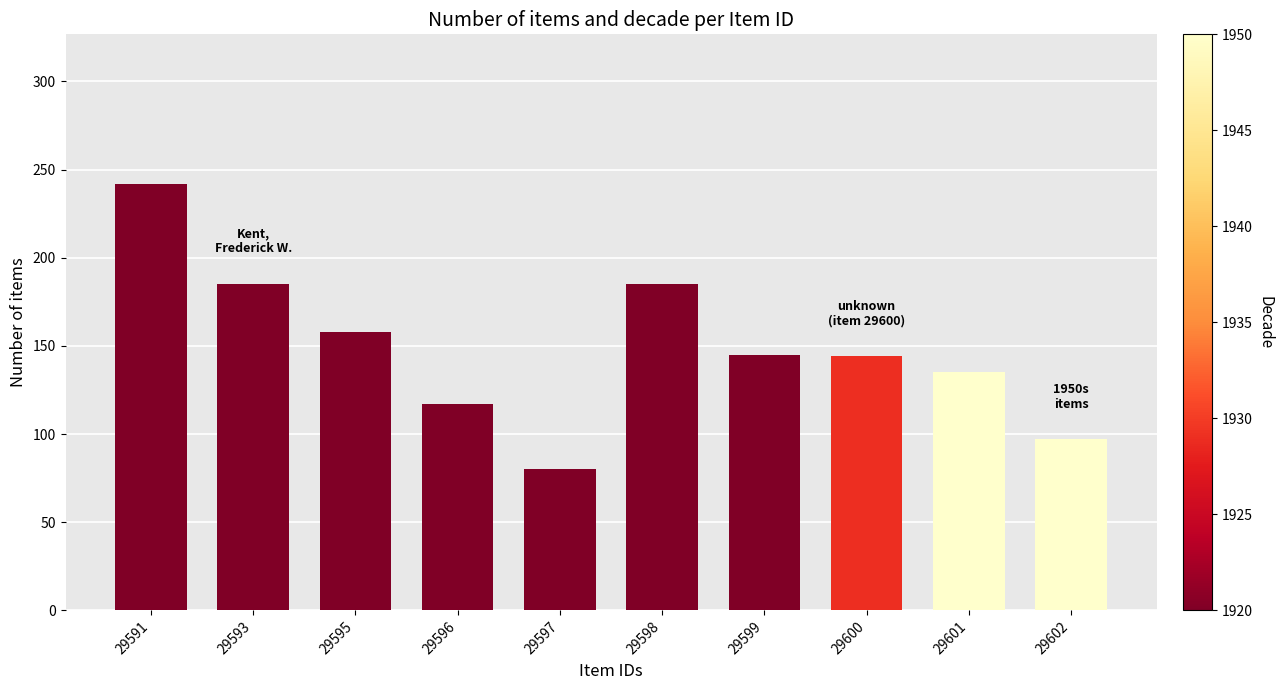

What is the value of the 3rd bar from the left?

158